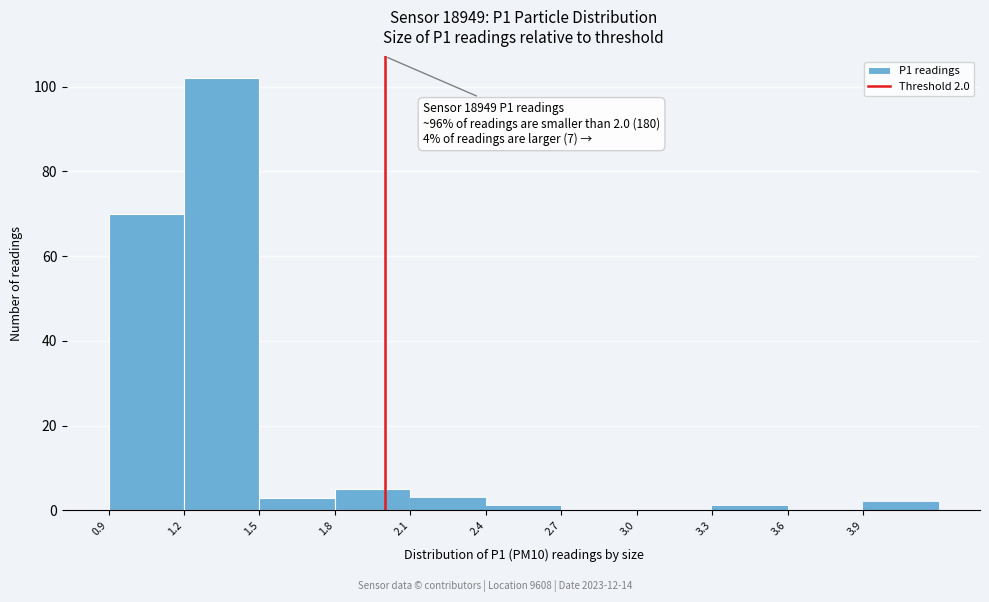

Over which range of the x-axis is the bar tallest?

1.2 to 1.5